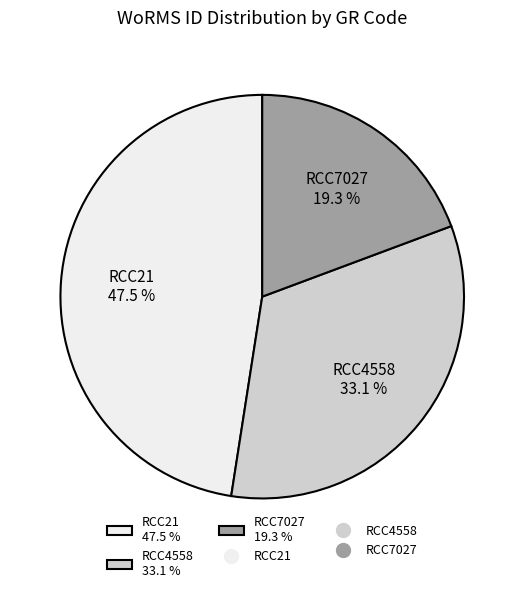

What is the largest slice in the pie chart?

RCC21